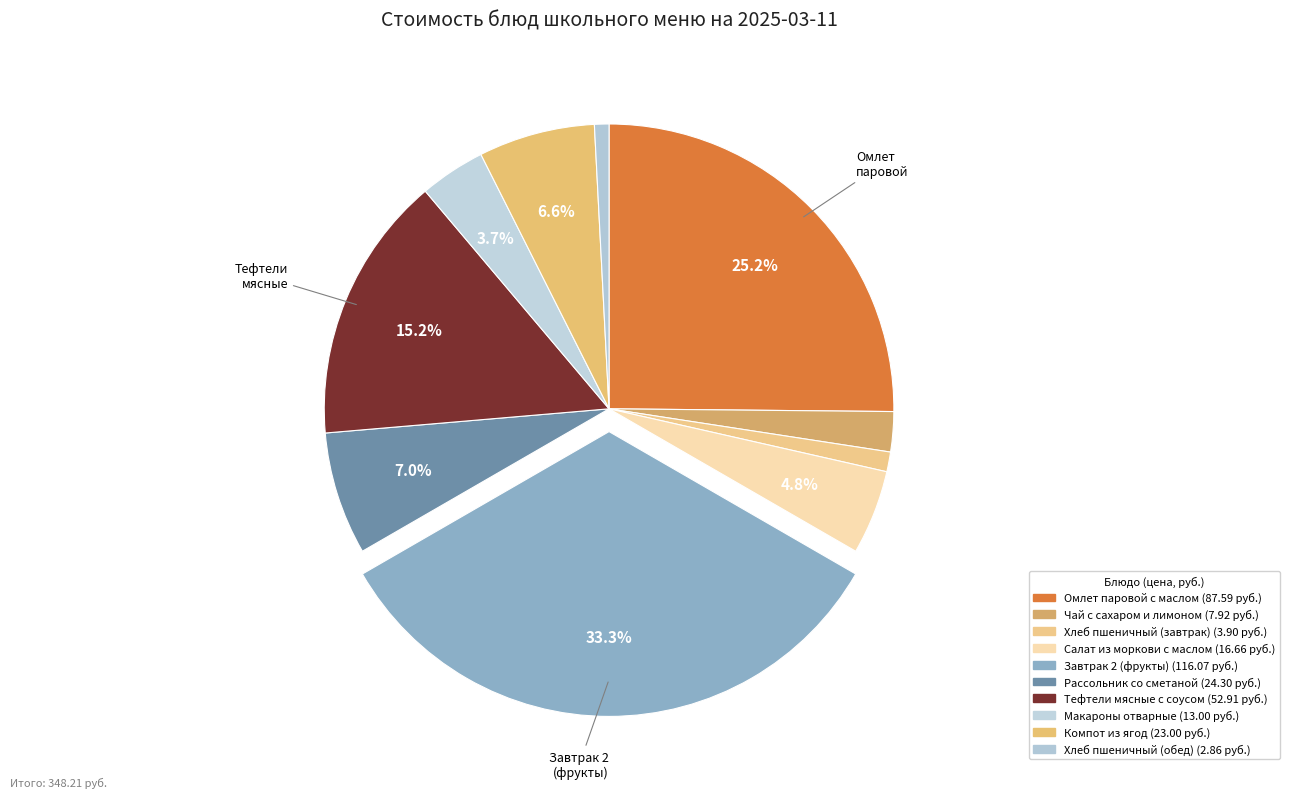

Rank the categories by value from lowest to highest.

Хлеб пшеничный (обед), Хлеб пшеничный (завтрак), Чай с сахаром и лимоном, Макароны отварные, Салат из моркови с маслом, Компот из ягод, Рассольник со сметаной, Тефтели мясные с соусом, Омлет паровой с маслом, Завтрак 2 (фрукты)